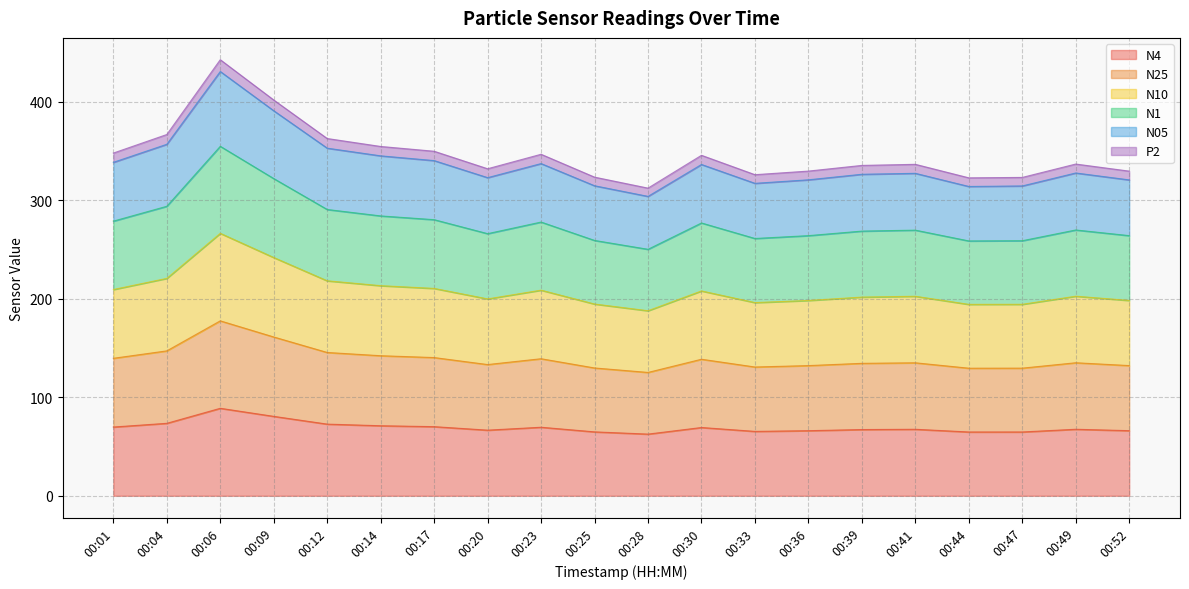

What is the maximum value for N4?

88.9